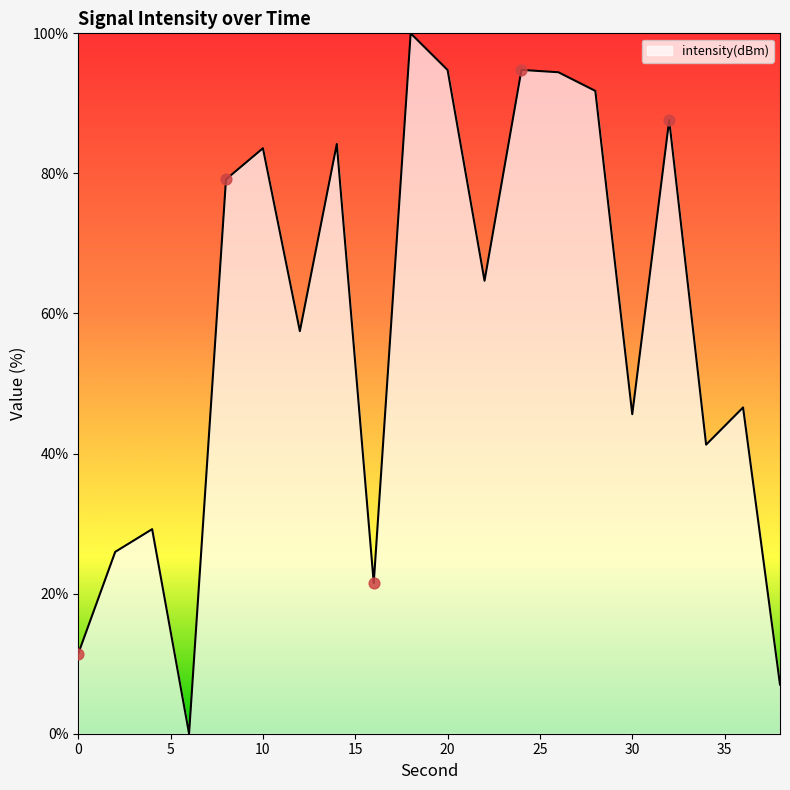

What is the difference between the maximum and minimum values?

100.0